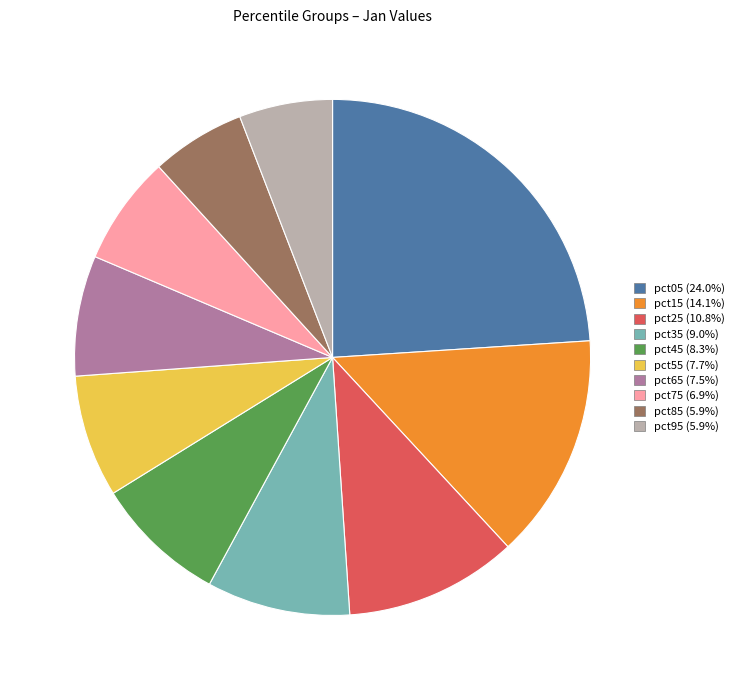

Is the sum of pct75 (6.9%) and pct05 (24.0%) greater than half?

No